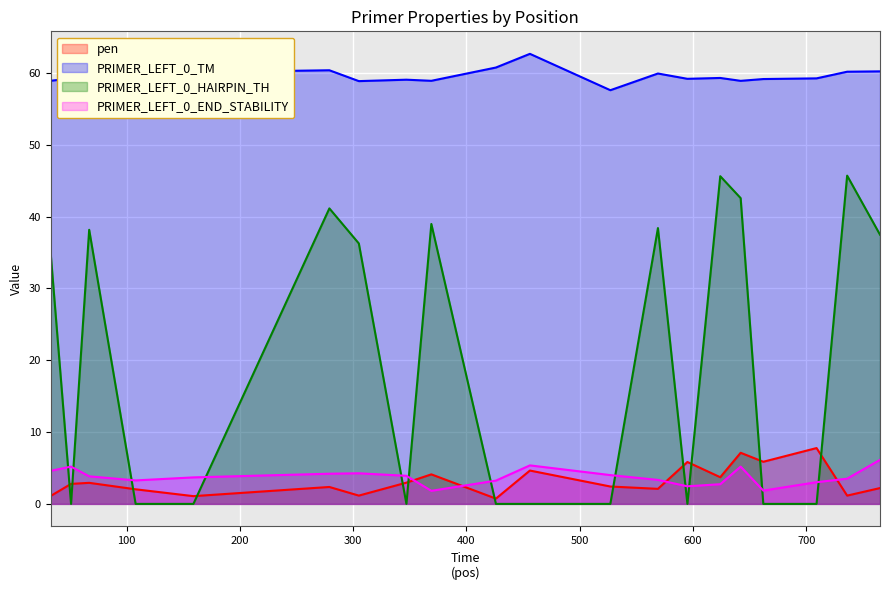

List the labels in order of PRIMER_LEFT_0_HAIRPIN_TH value, smallest first.

51, 108, 159, 347, 426, 456, 527, 595, 662, 709, 33, 305, 765, 67, 569, 369, 279, 642, 624, 736